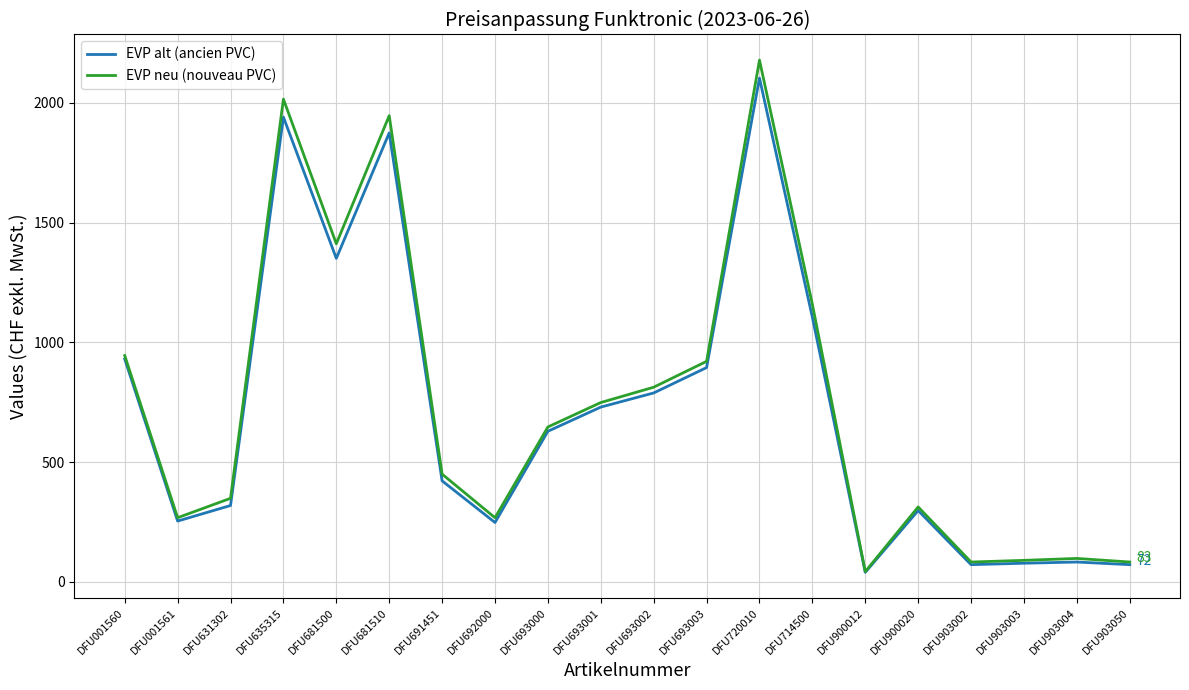

At which category is the sum across all series the highest?

DFU720010